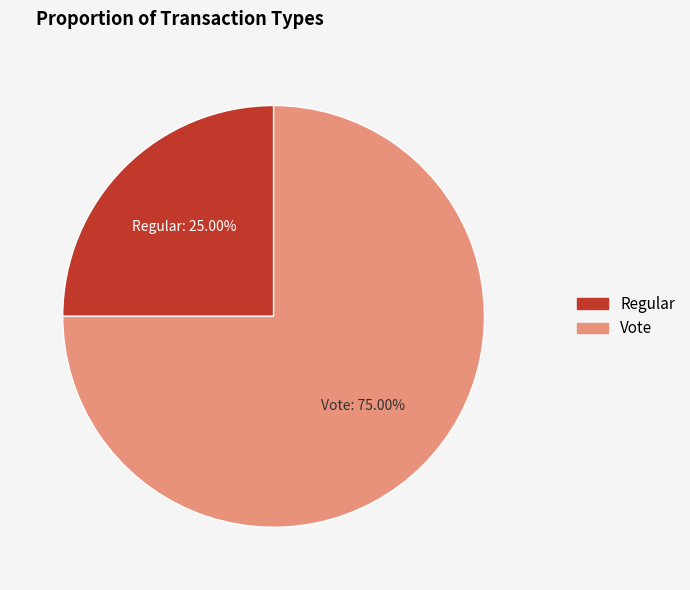

To the nearest percent, what is the combined percentage of Vote and Regular?

100%